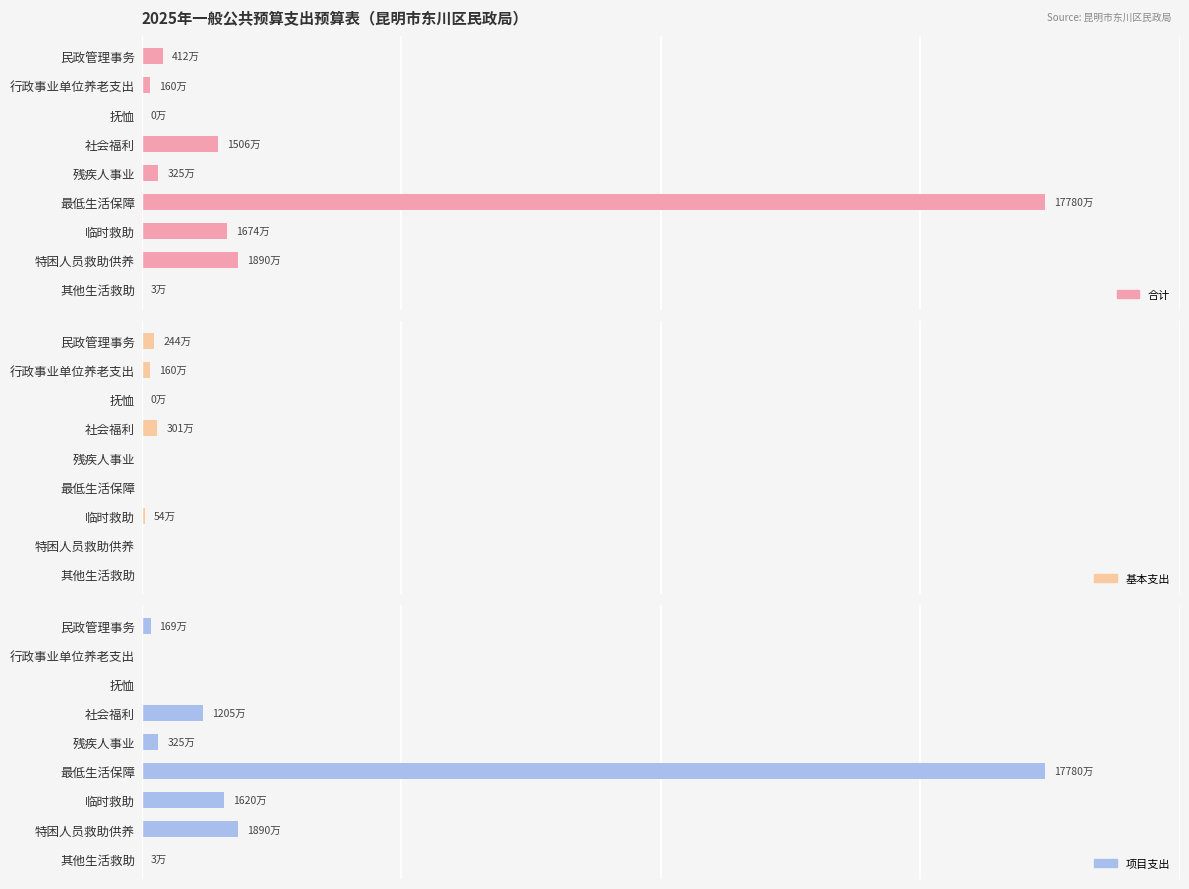

Is it true that 合计 equals 6810290.3 at 特困人员救助供养?

False